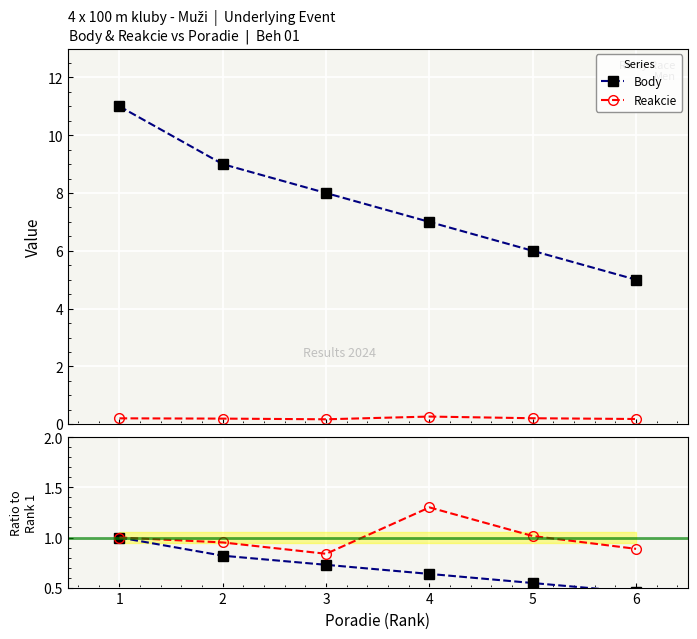

What is the sum of the Reakcie ratio values at 3 and 4?

2.1